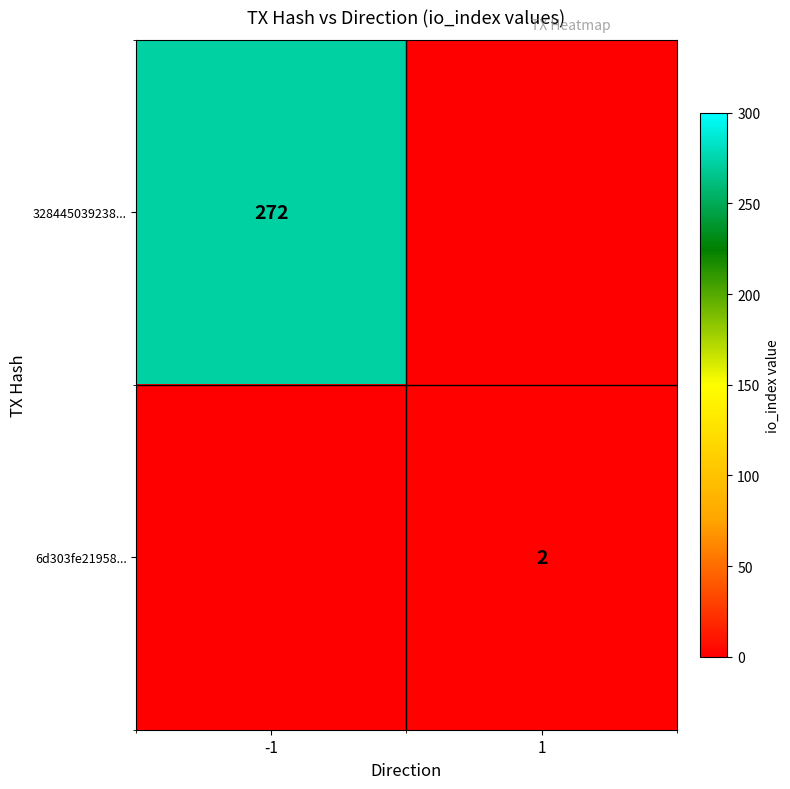

Is the value of 6d303fe21958... at 1 greater than the value of 328445039238... at -1?

No